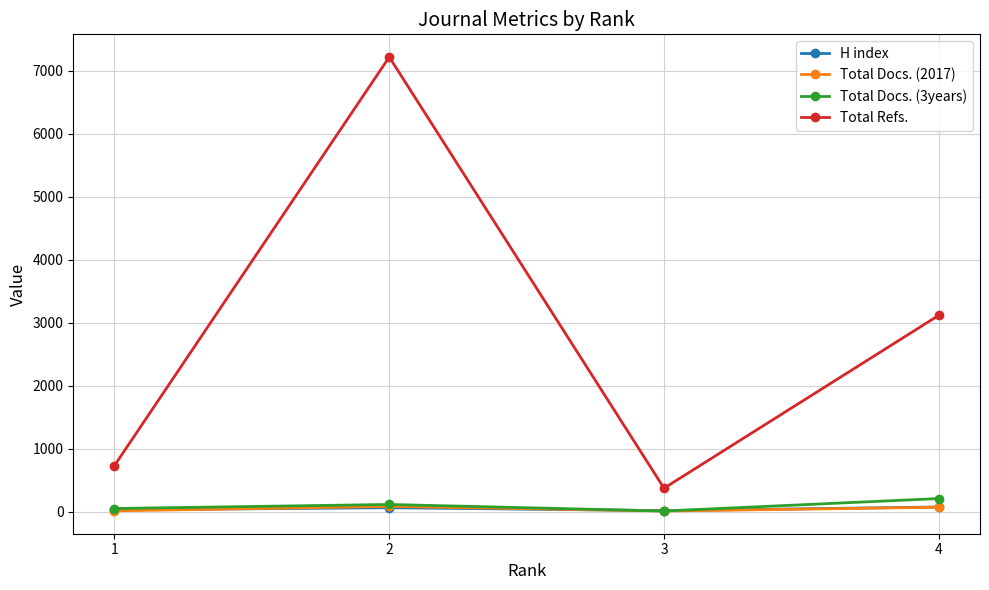

Where is Total Docs. (3years) nearest to the value 110?

2